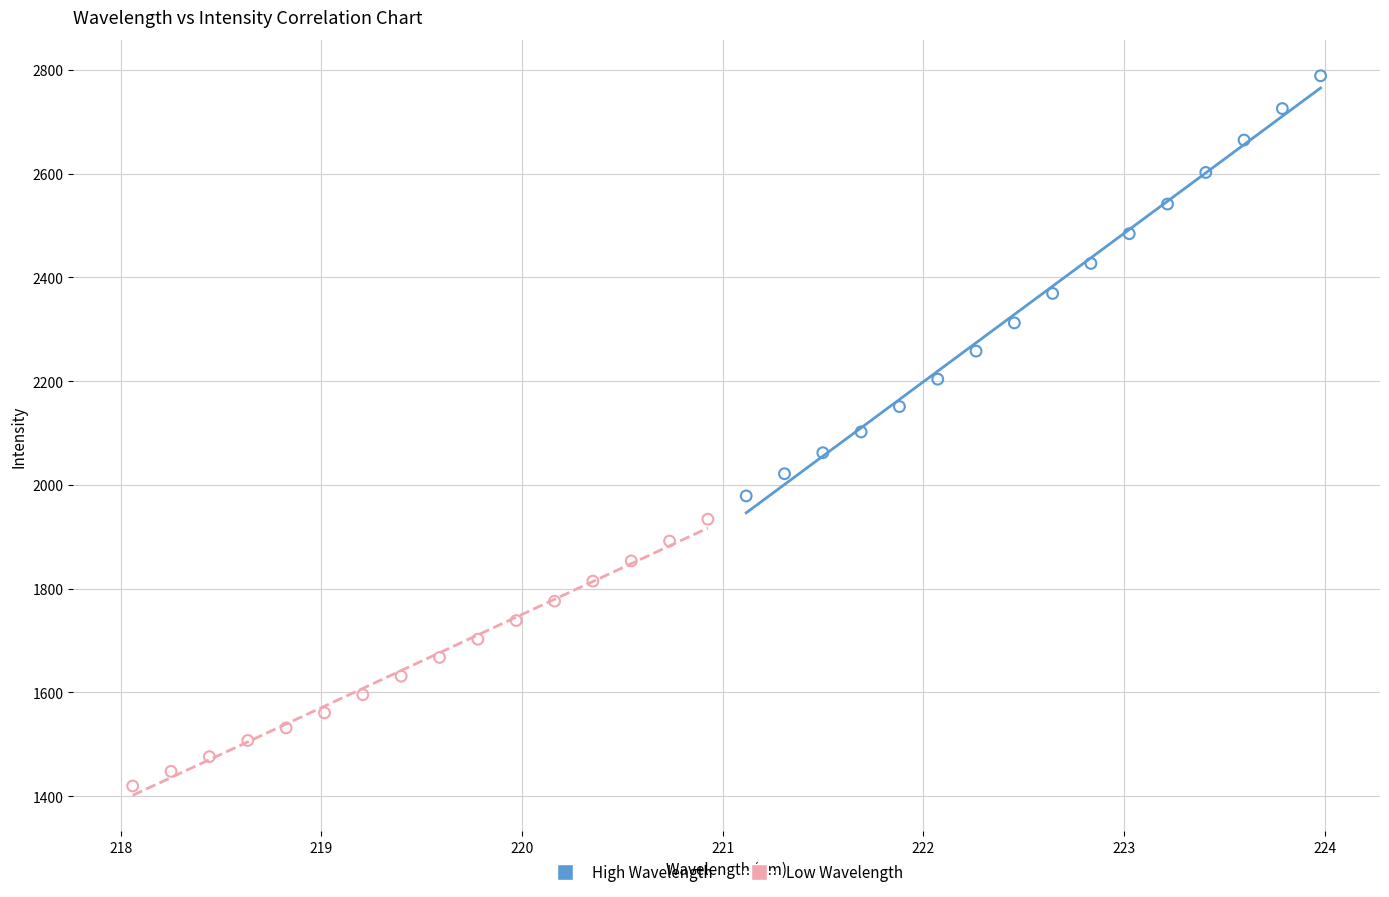

Which series reaches the minimum Y coordinate?

Low Wavelength